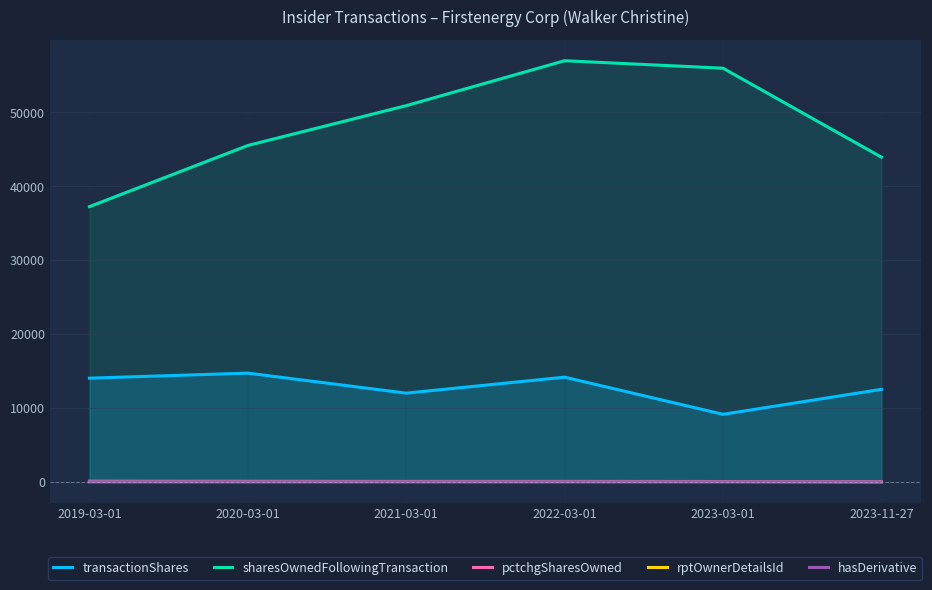

Which series has the largest total across all categories?

sharesOwnedFollowingTransaction